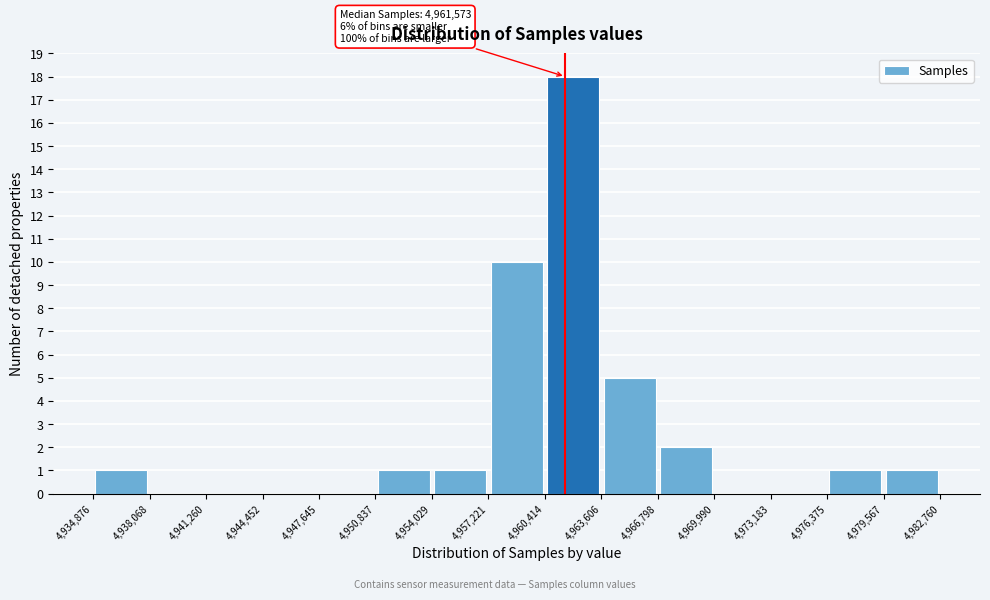

Over which range of the x-axis is the bar tallest?

4,960,414 to 4,963,606